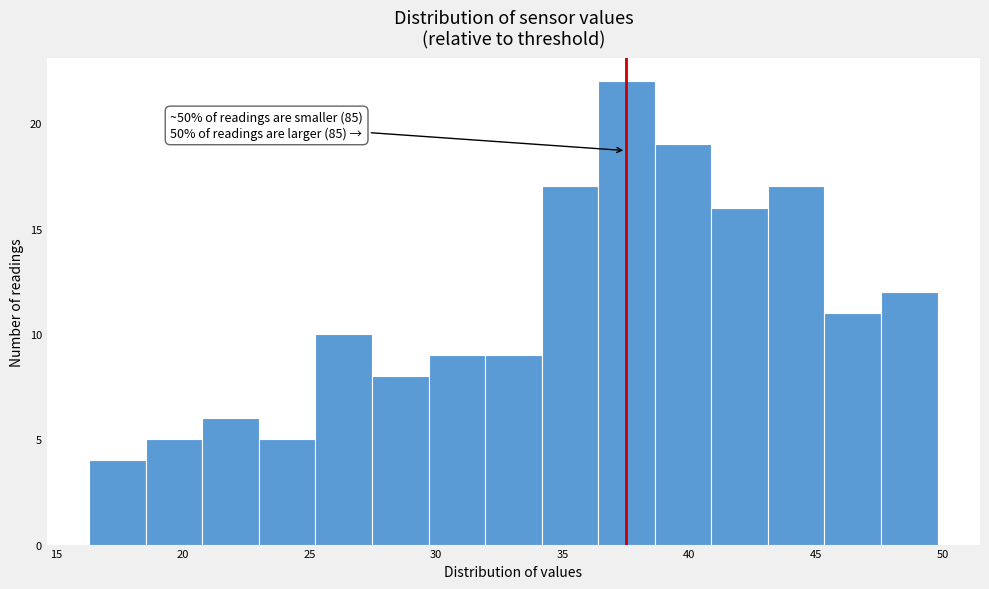

Over which range of the x-axis is the bar tallest?

36.5 to 38.5